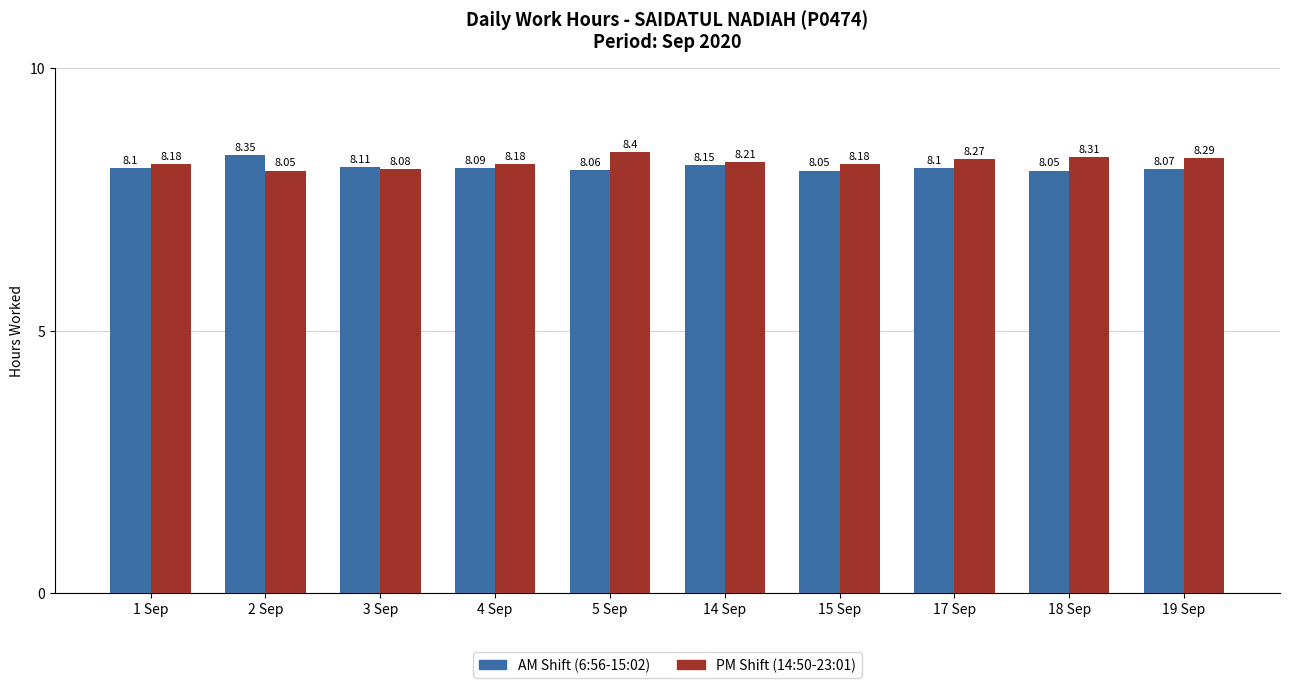

What are all the series names shown in the legend?

AM Shift (6:56-15:02), PM Shift (14:50-23:01)